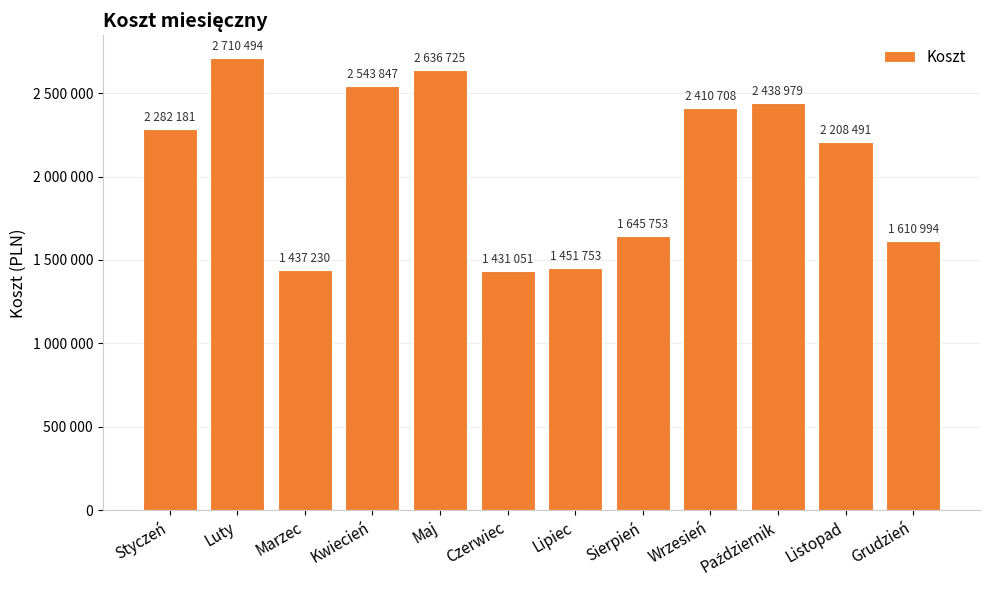

Are the bars horizontal?

No